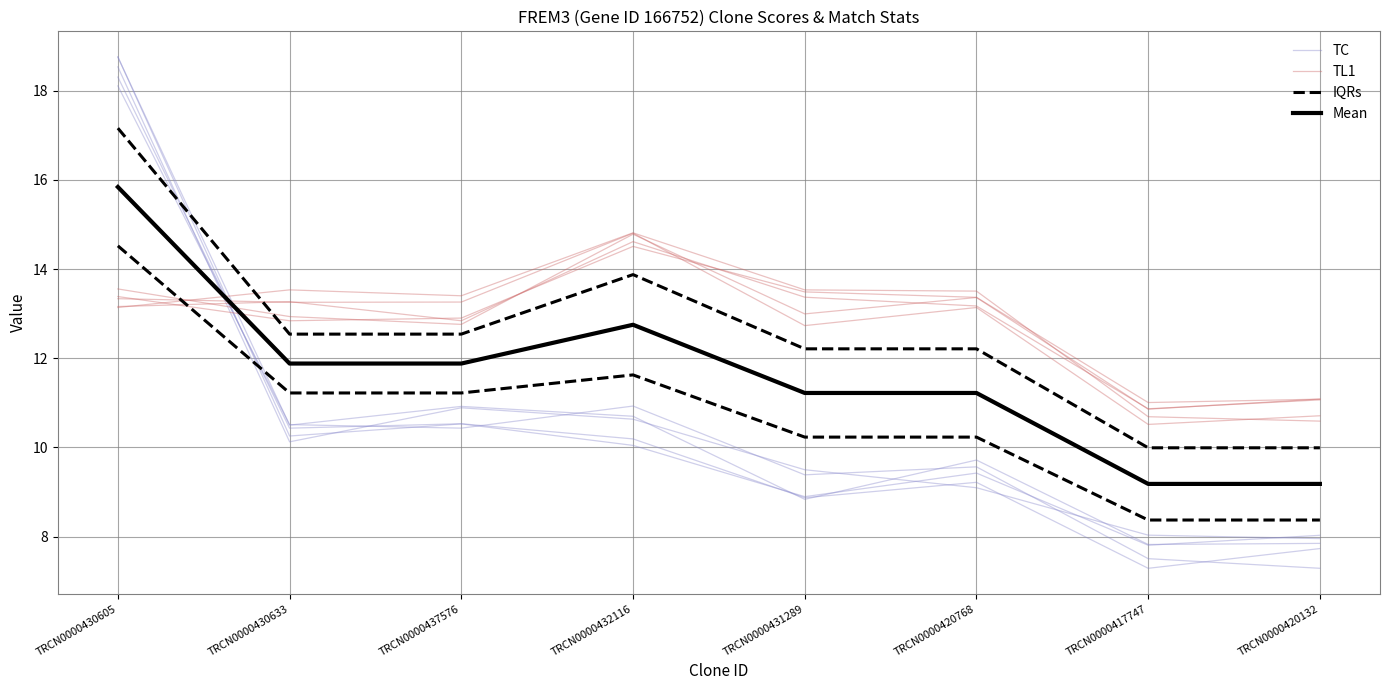

Where is the first local maximum for Mean?

TRCN0000432116